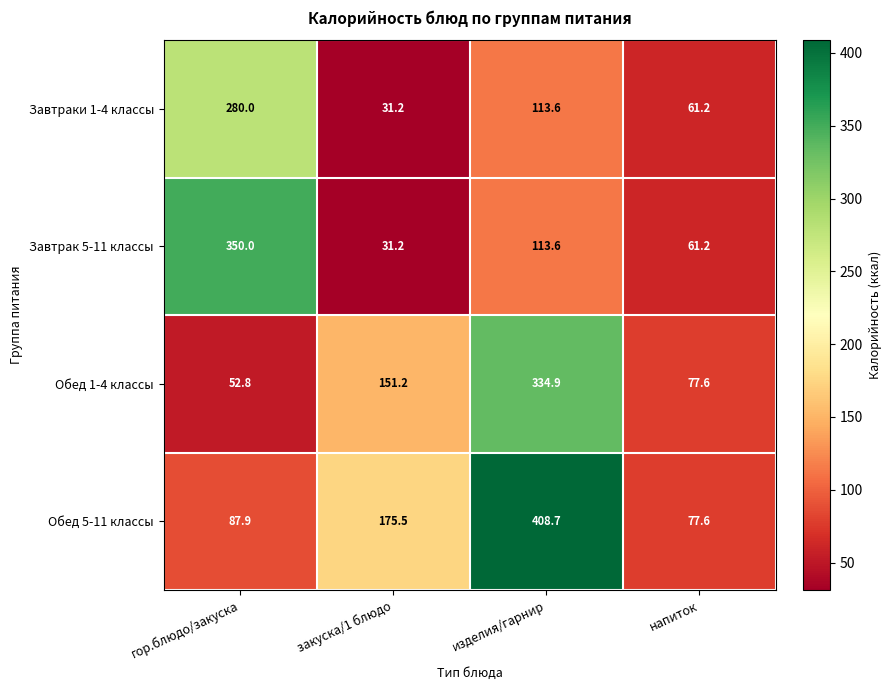

How many data points in Обед 5-11 классы are above 175?

2